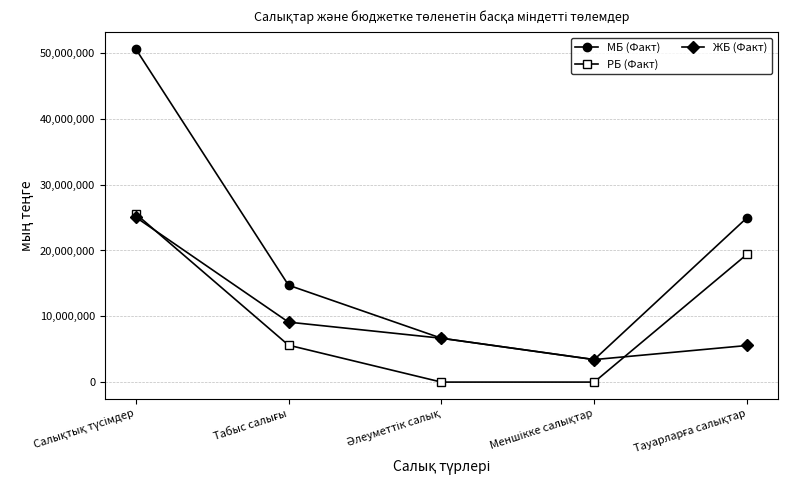

How many lines are shown in the chart?

3